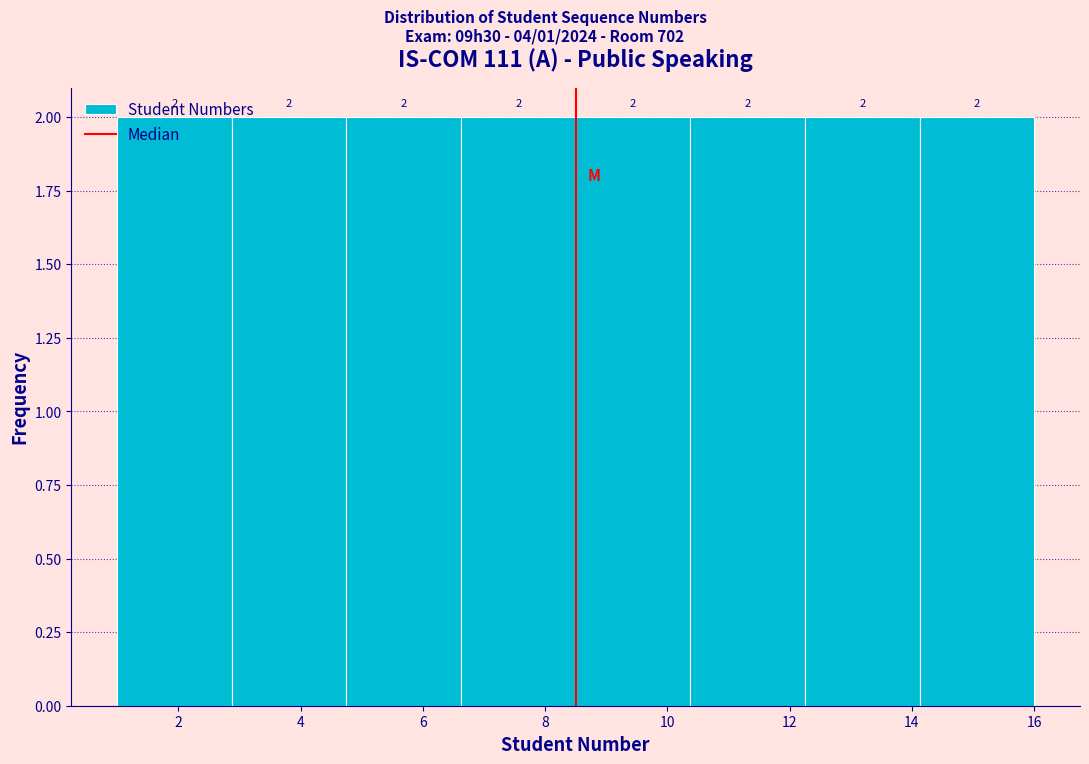

Reading left to right, transcribe this chart: for each bar, give the range it covers on the x-axis and its height. The bar edges are not printed on the chart, so give them approximately, as read against the axis.

1.0 to 2.8: 2
2.8 to 4.8: 2
4.8 to 6.6: 2
6.6 to 8.6: 2
8.6 to 10.4: 2
10.4 to 12.2: 2
12.2 to 14.2: 2
14.2 to 16.0: 2